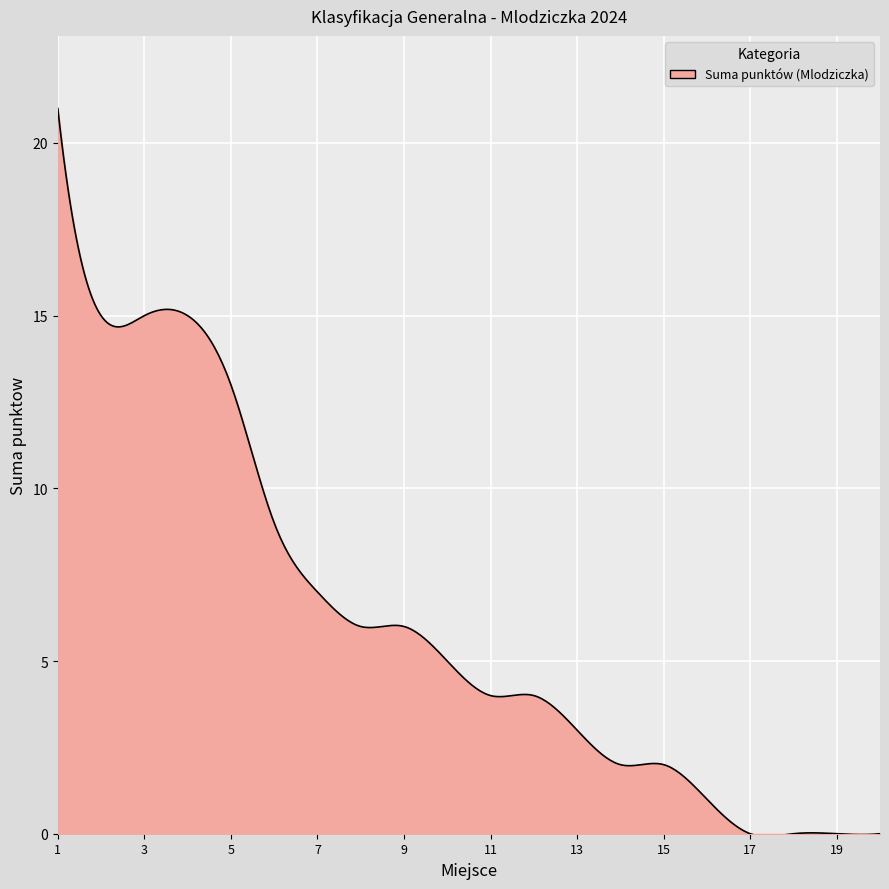

What is the greatest value displayed?

21.0